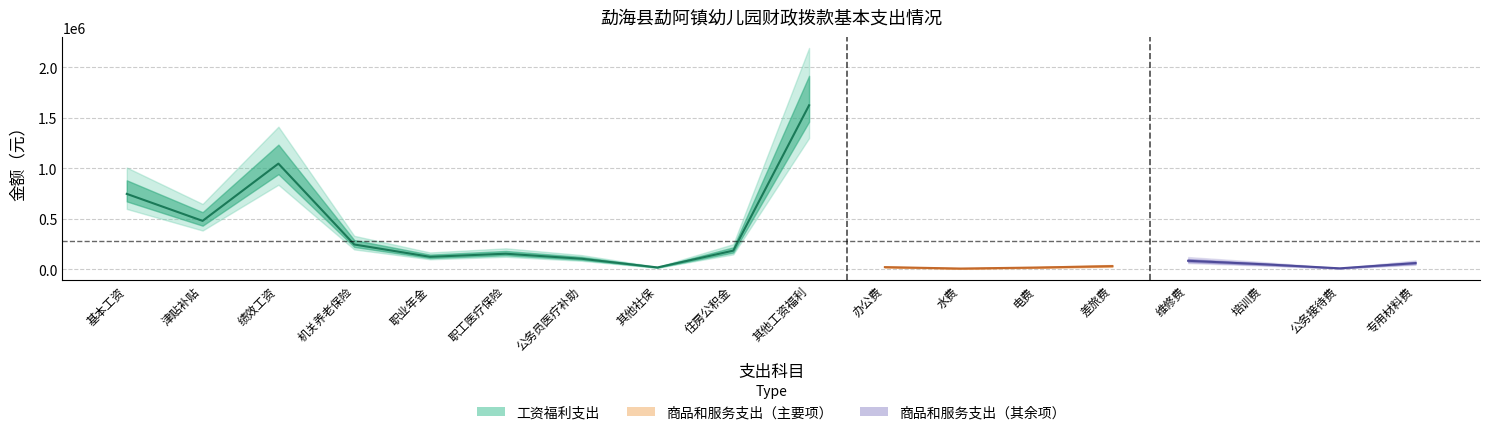

The value at 差旅费 is 30000.0. True or false?

True